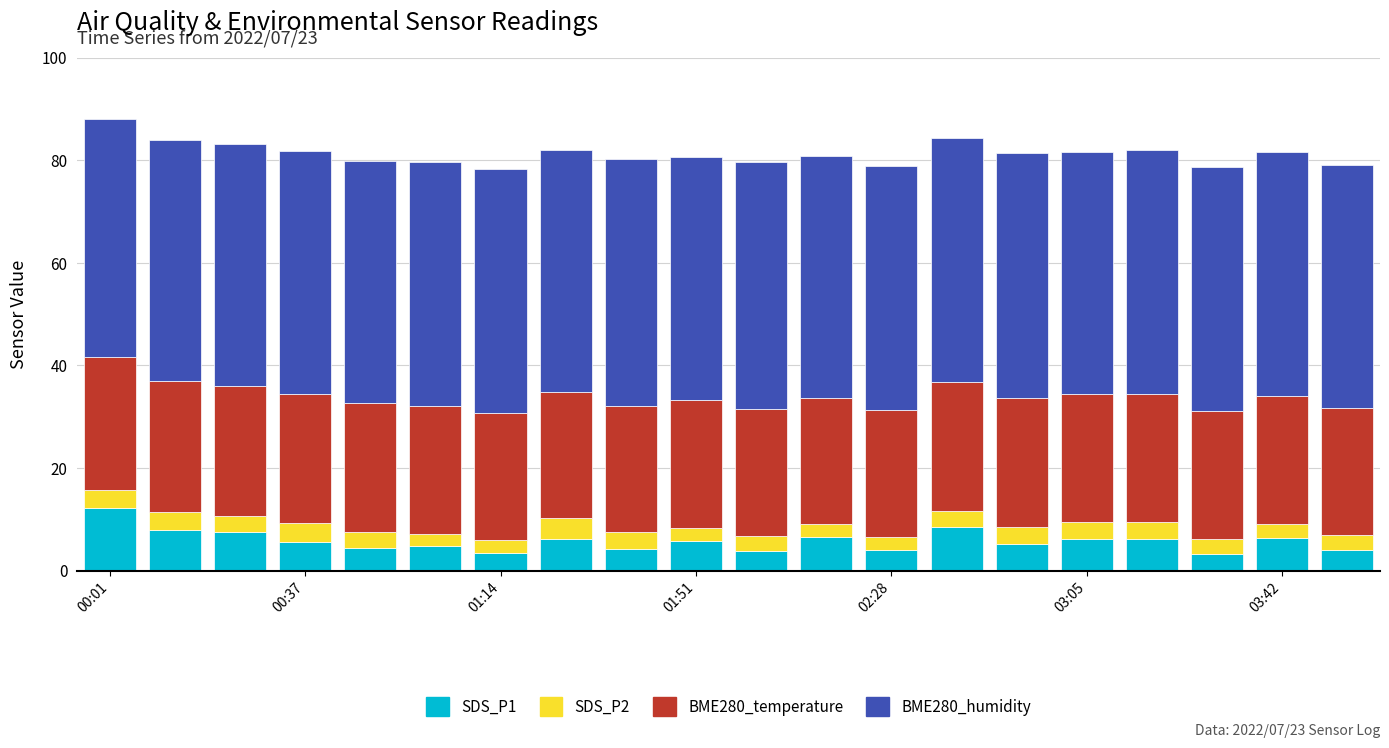

What are all the series names shown in the legend?

SDS_P1, SDS_P2, BME280_temperature, BME280_humidity